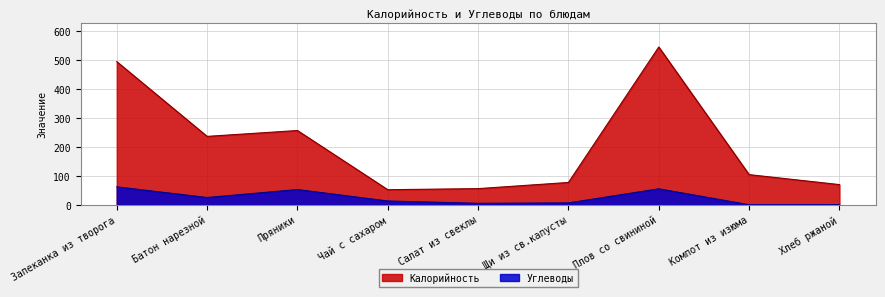

At Салат из свеклы, list the series in order from smallest to largest.

Углеводы, Калорийность